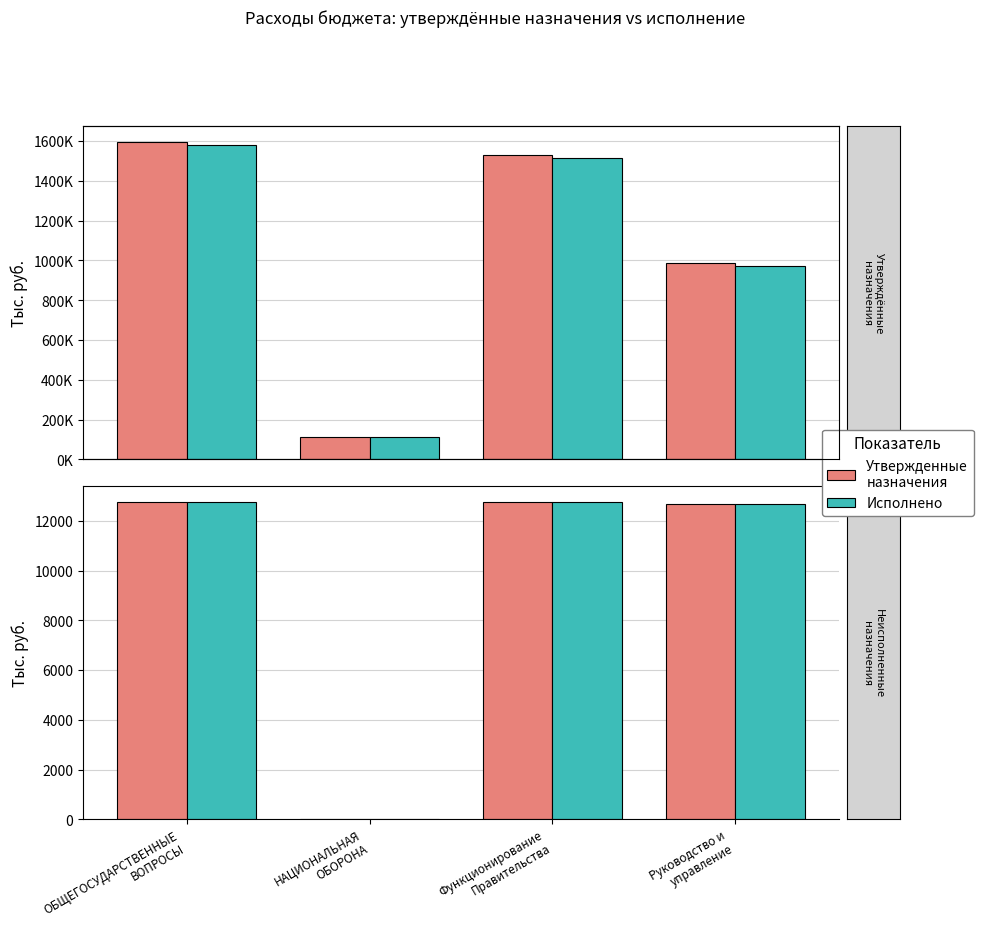

Is it true that Исполнено equals 12760.2 at ОБЩЕГОСУДАРСТВЕННЫЕ
ВОПРОСЫ?

True